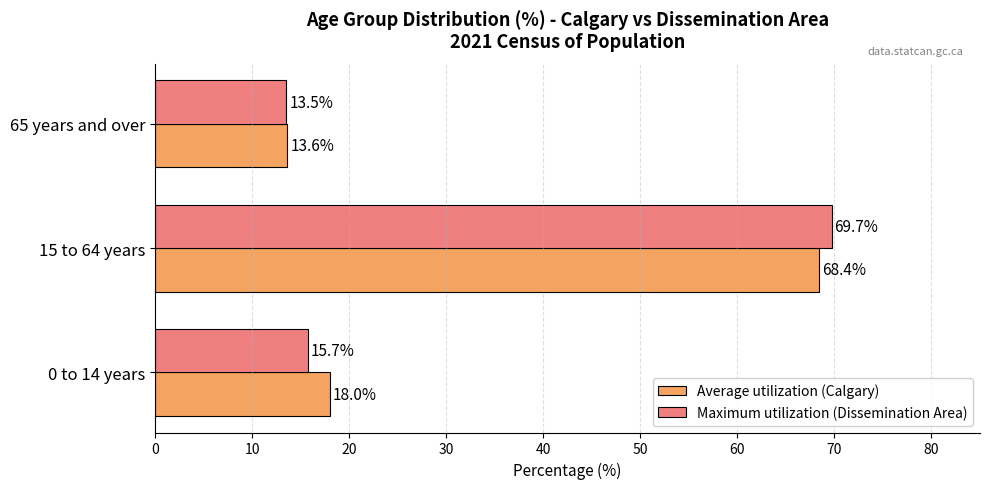

Which label corresponds to the largest value in the chart?

15 to 64 years